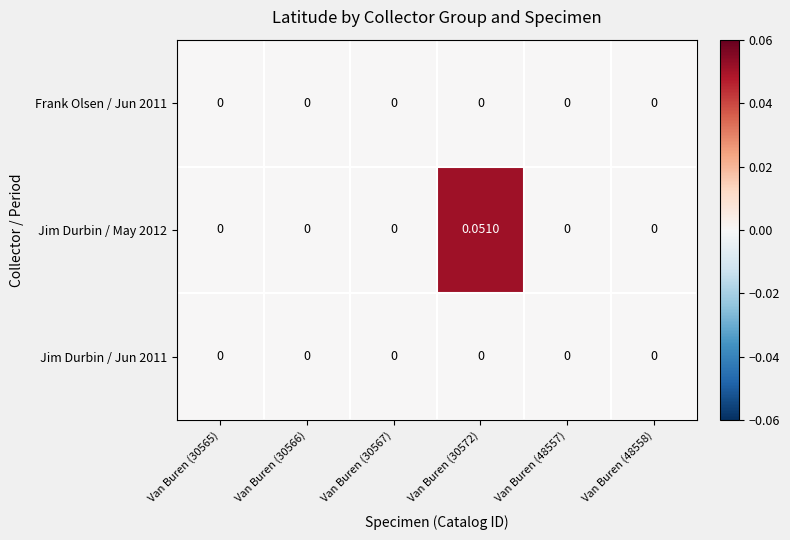

Is the value of Jim Durbin / Jun 2011 at Van Buren (48557) greater than the value of Jim Durbin / May 2012 at Van Buren (30572)?

No